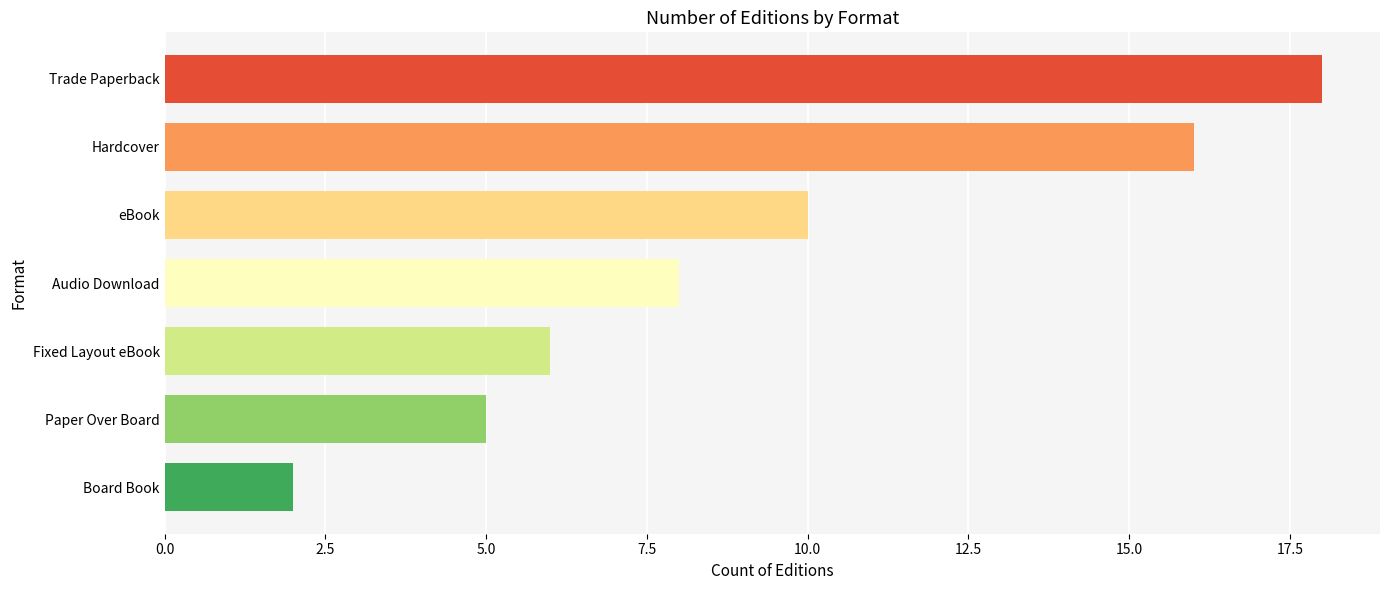

List the labels in order of value, smallest first.

Board Book, Paper Over Board, Fixed Layout eBook, Audio Download, eBook, Hardcover, Trade Paperback